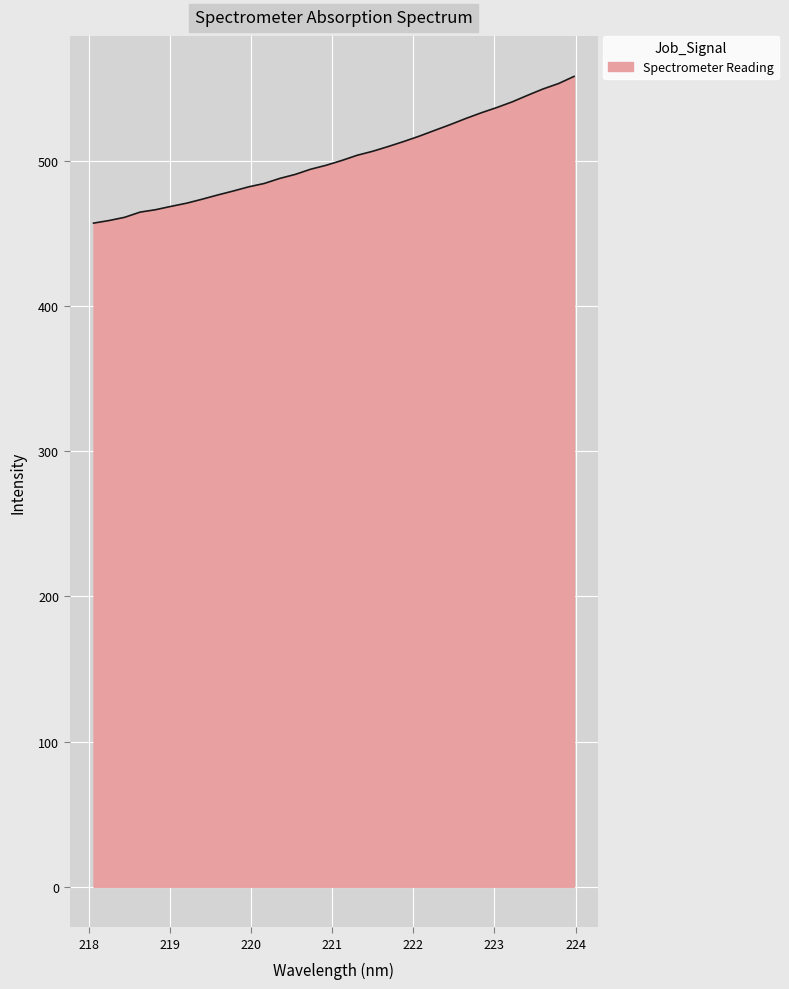

What is the difference between the maximum and minimum values?

101.1